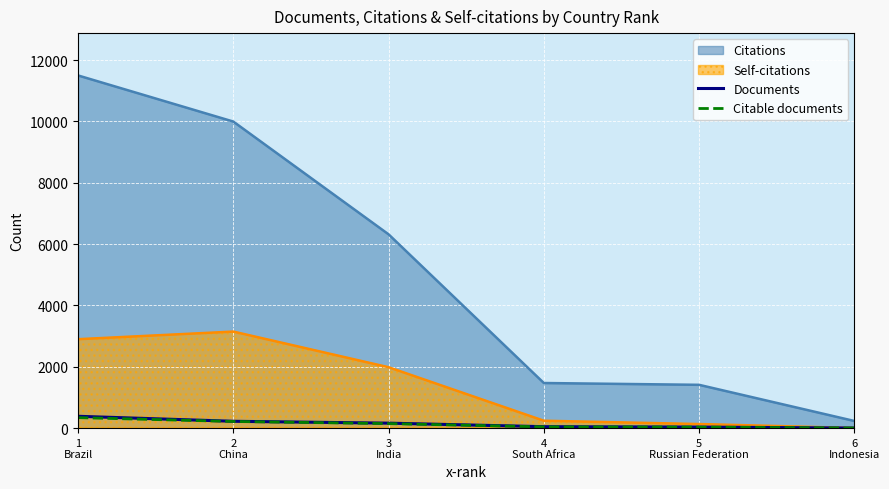

What is the label of the 6th point from the left?

6
Indonesia